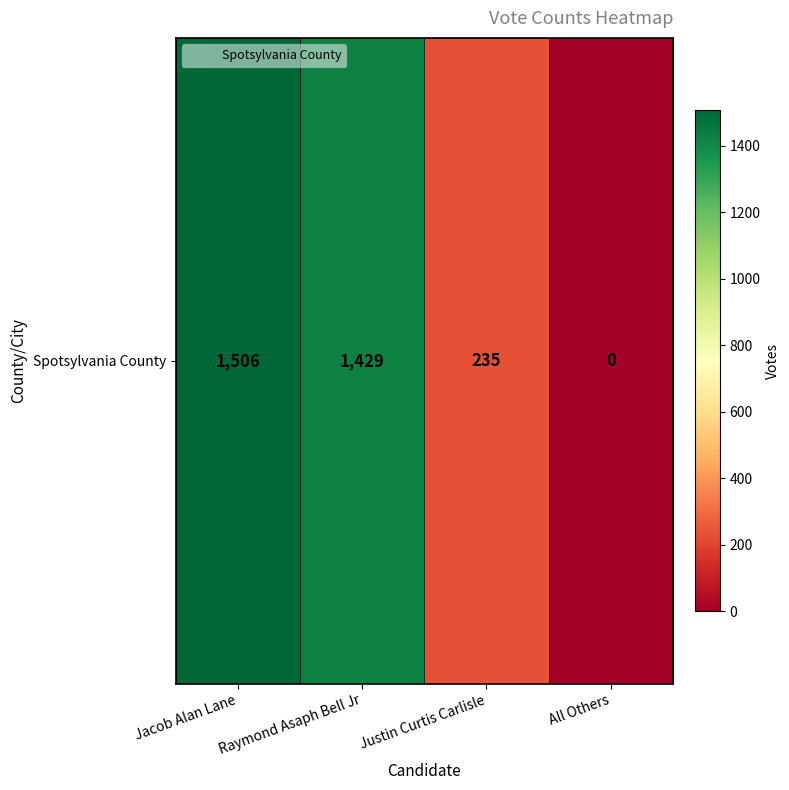

What is the change in value from Raymond Asaph Bell Jr to All Others?

-1429